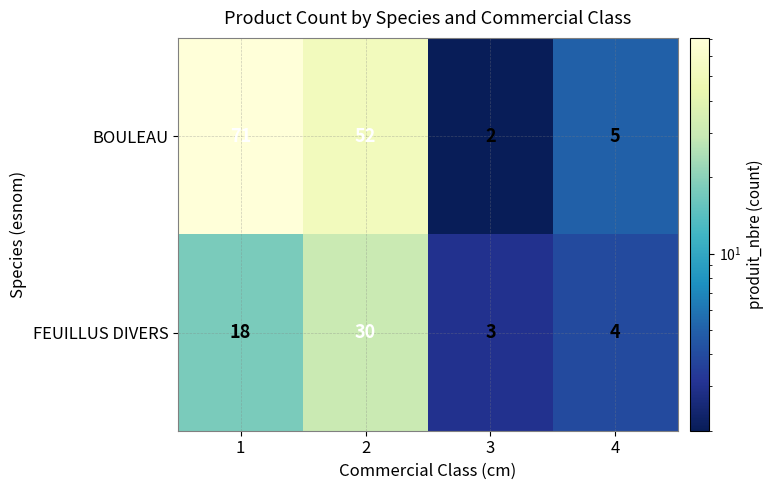

Reading left to right, transcribe all the data shown in this chart.

BOULEAU: 71	52	2	5
FEUILLUS DIVERS: 18	30	3	4